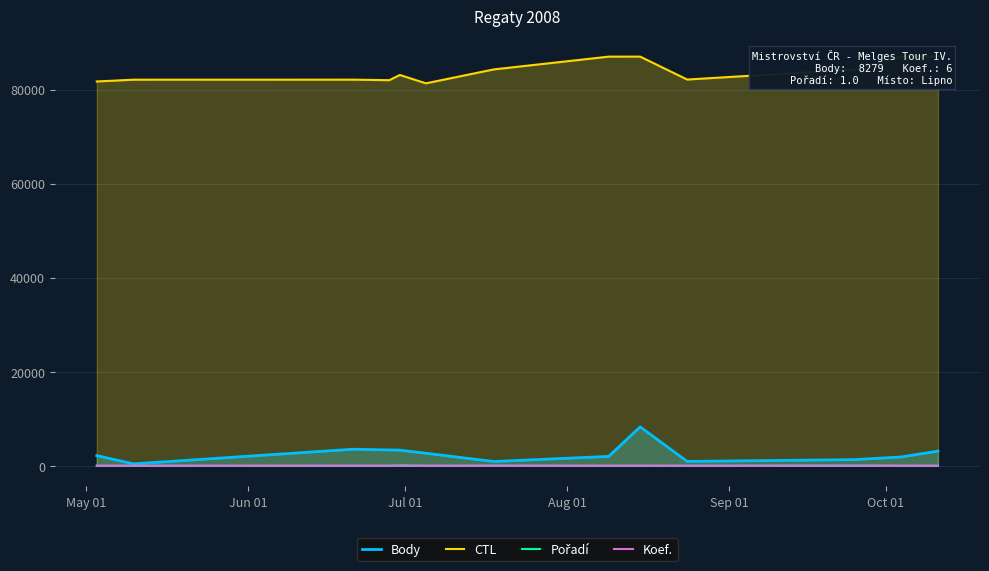

True or false: Koef. and Body intersect in this chart.

False